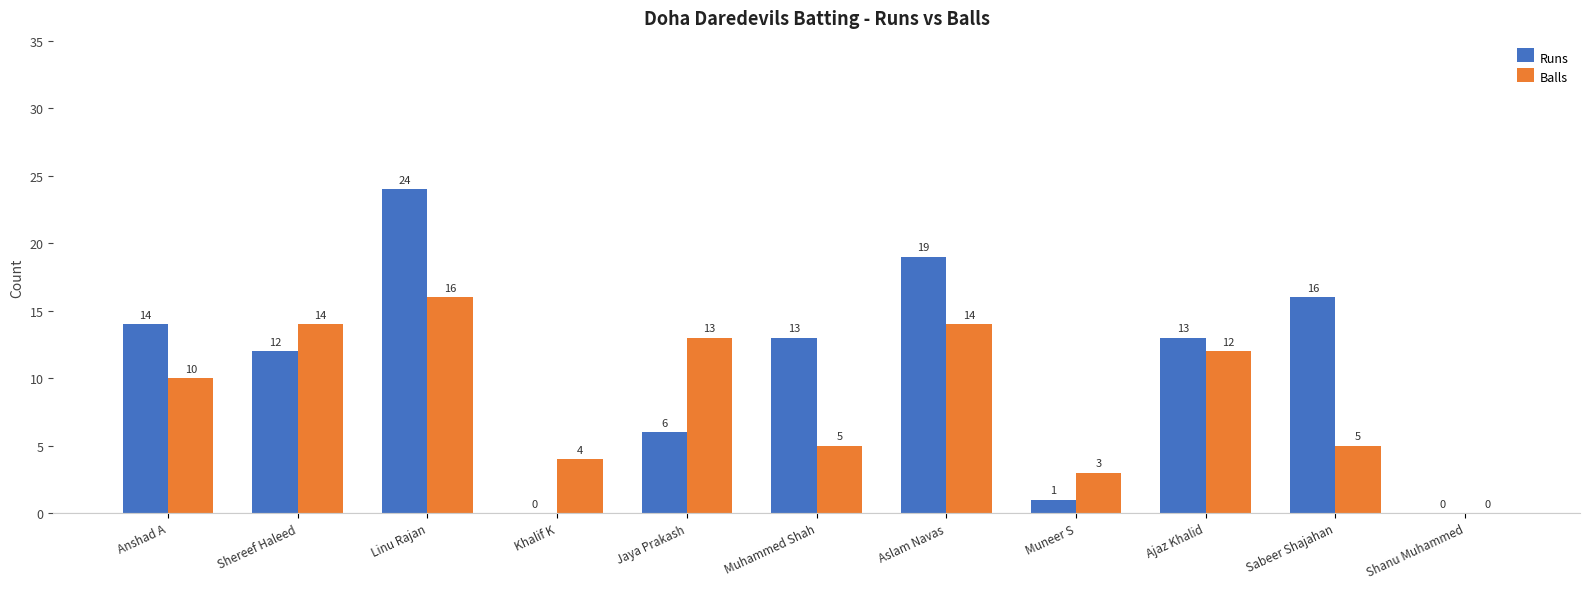

Are the bars horizontal?

No